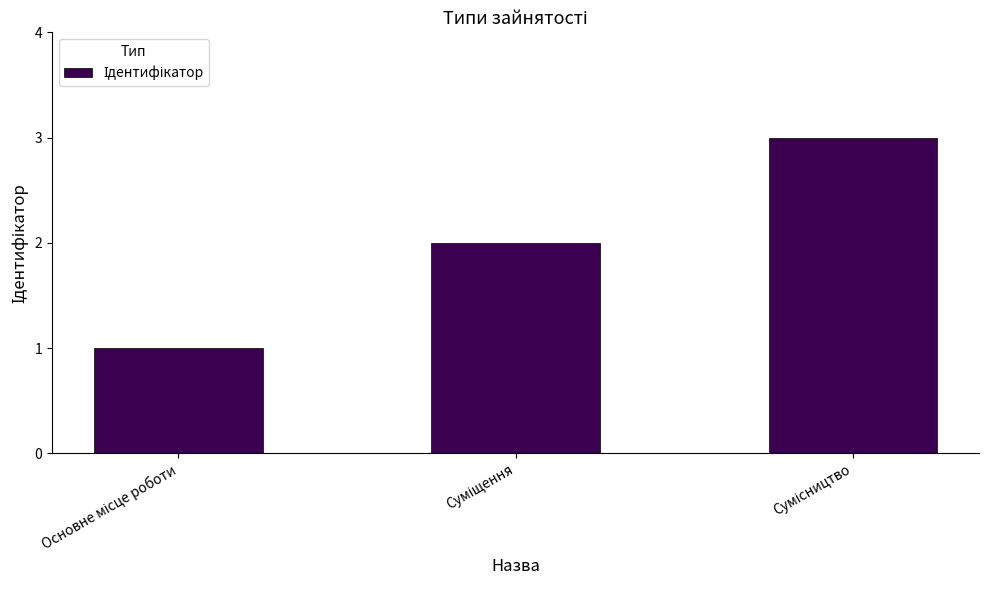

What is the smallest value displayed?

1